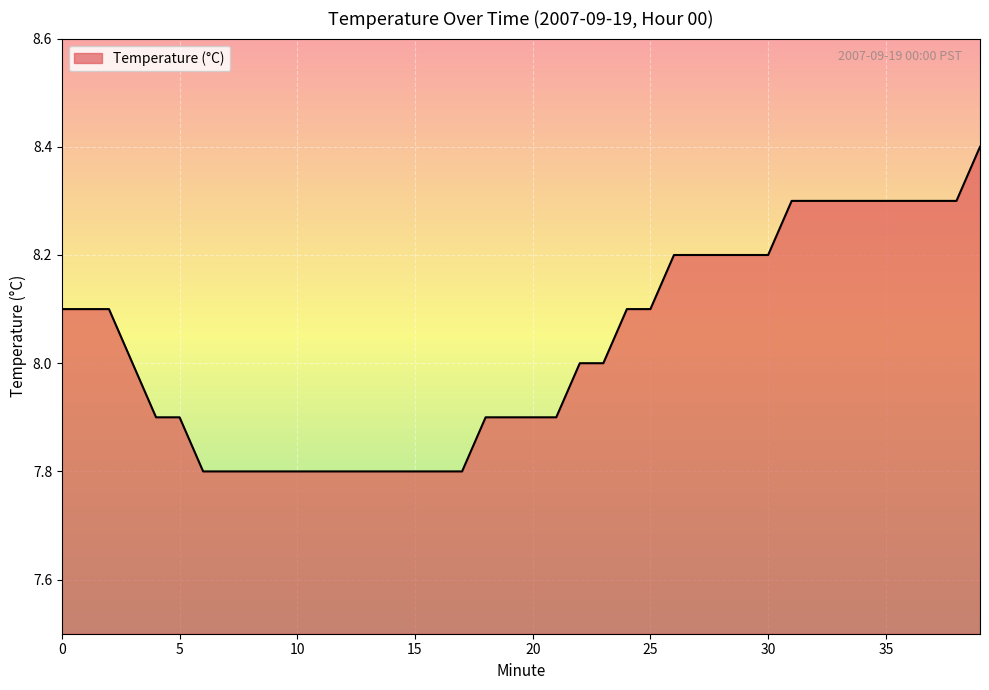

What is the difference between the maximum and minimum values?

0.6